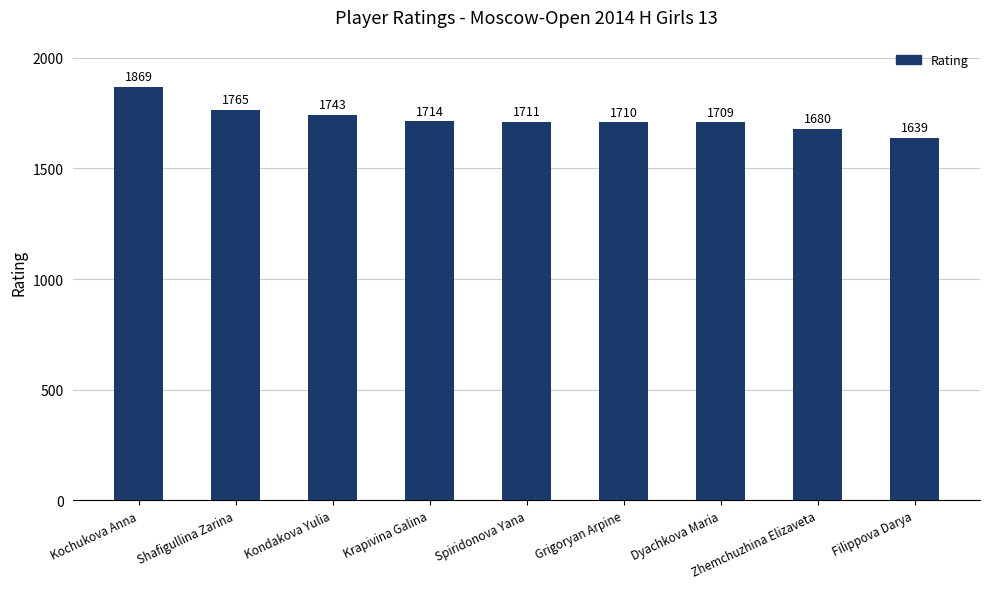

What is the value of the 1st bar from the left?

1869